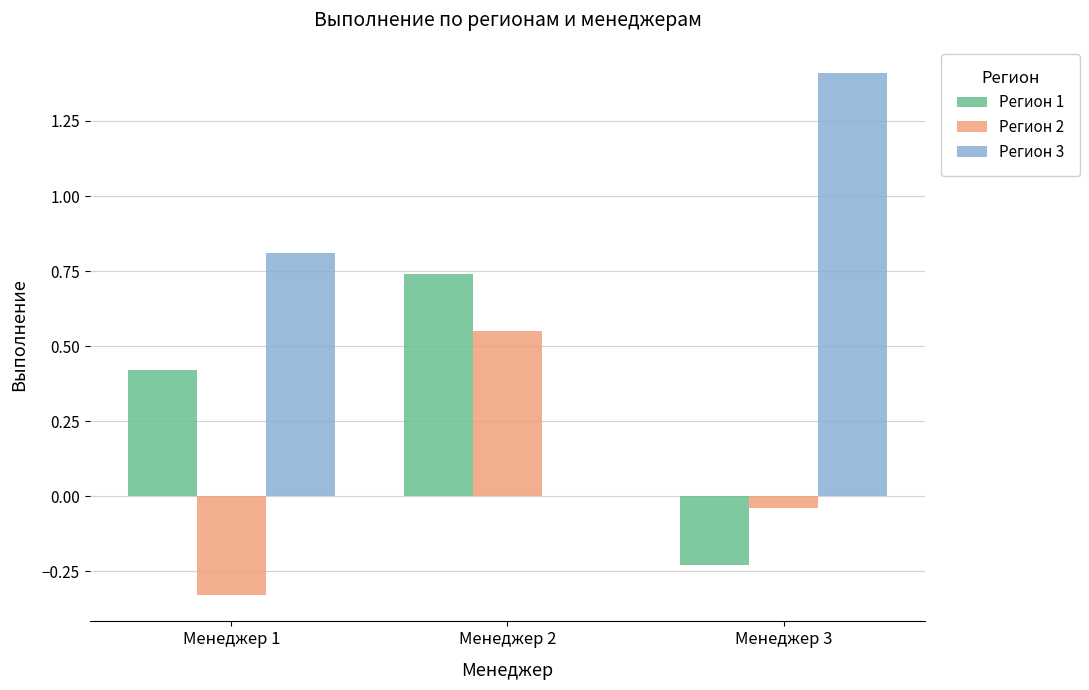

True or false: Регион 1 has a value of -0.4 at Менеджер 3.

False